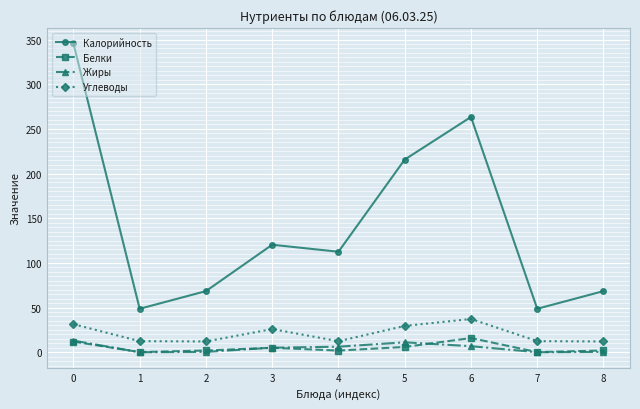

What is the sum of all Жиры values?

42.8